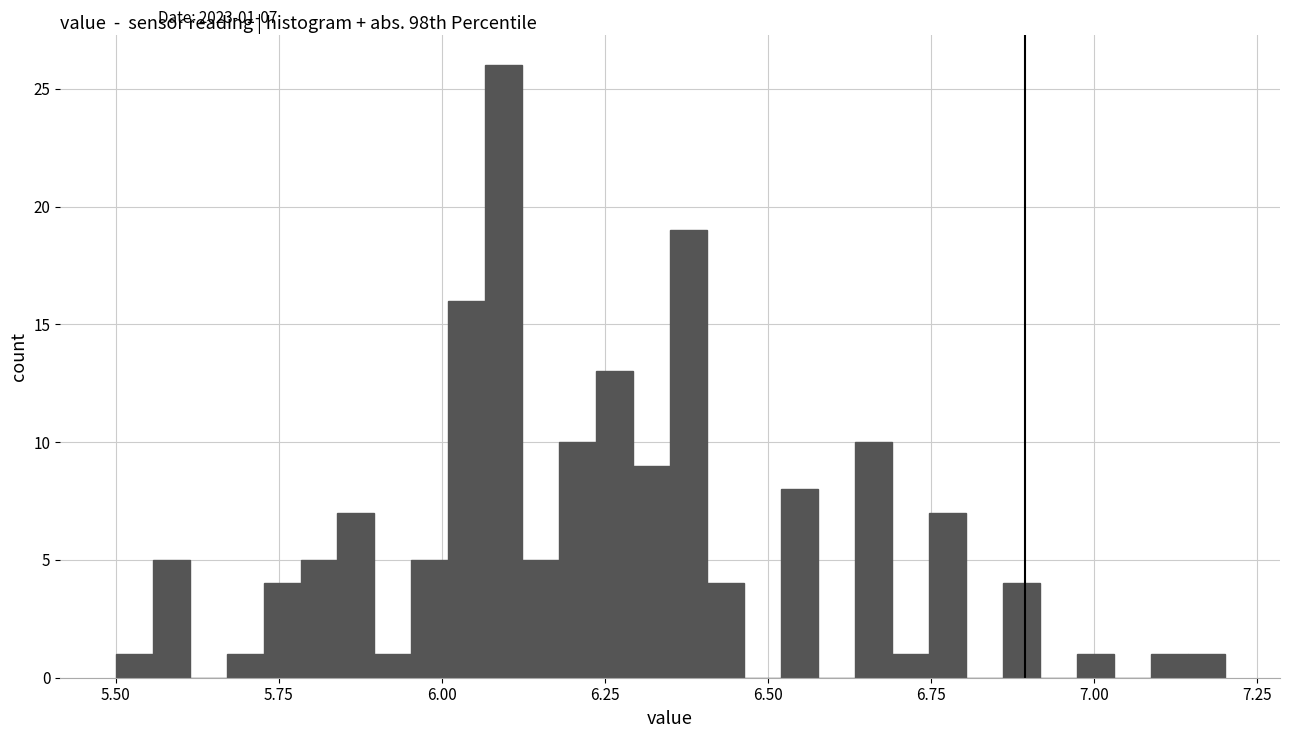

Read against the x-axis, roughly where is the centre of the tallest bar?

6.10